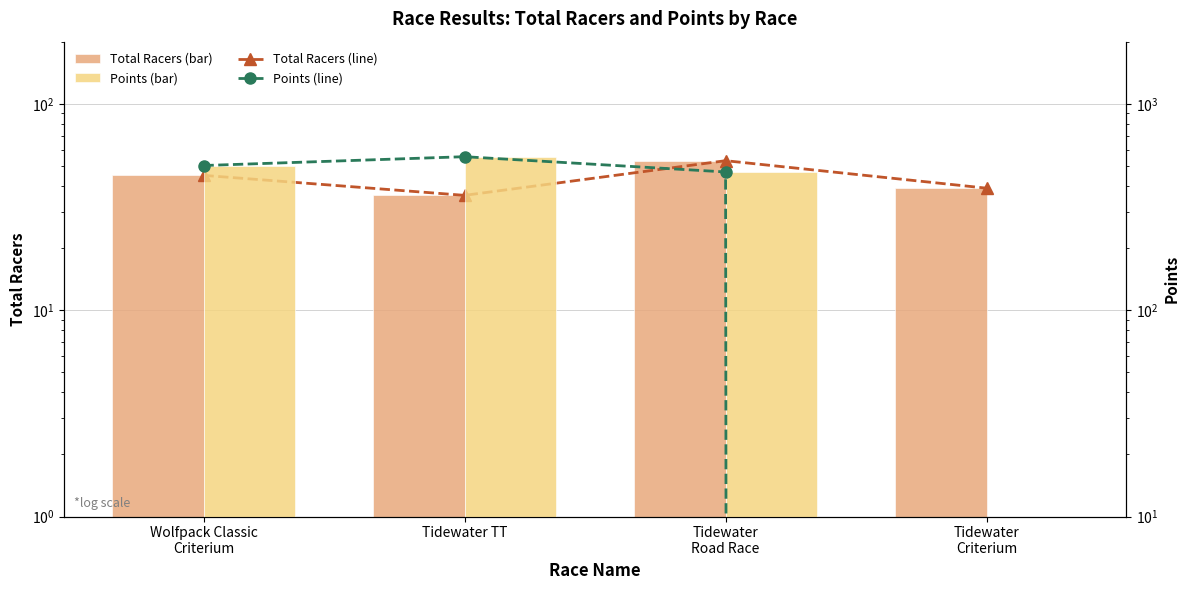

Rank the series by their maximum value, from highest to lowest.

Points (line), Points, Total Racers (line), Total Racers